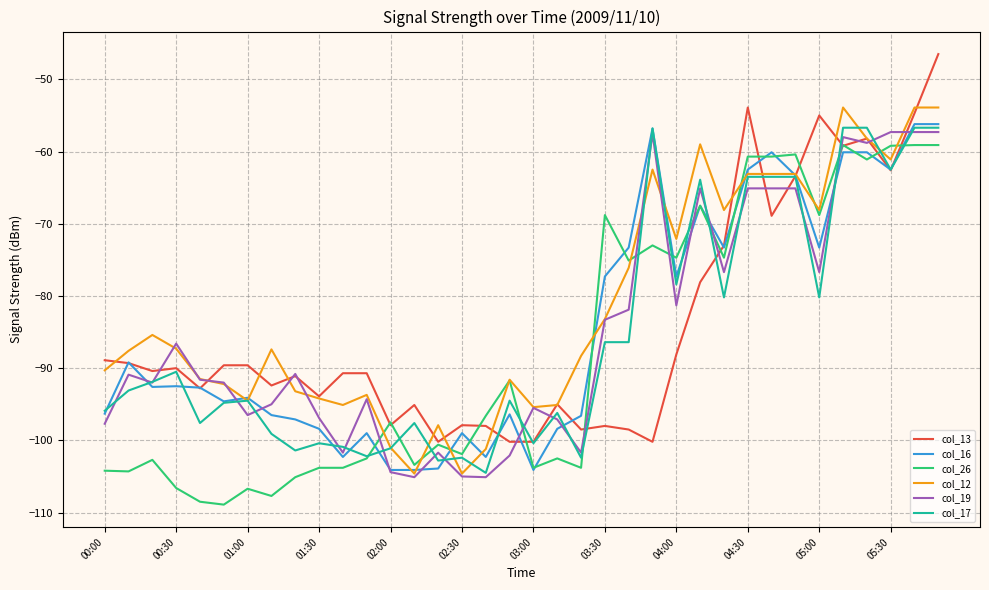

What are all the series names shown in the legend?

col_13, col_16, col_26, col_12, col_19, col_17